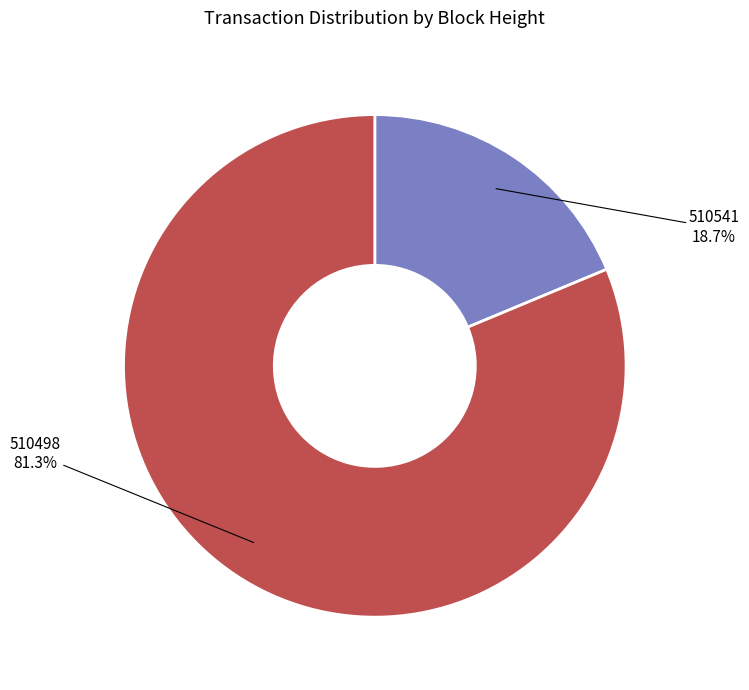

How many segments does this pie chart have?

2